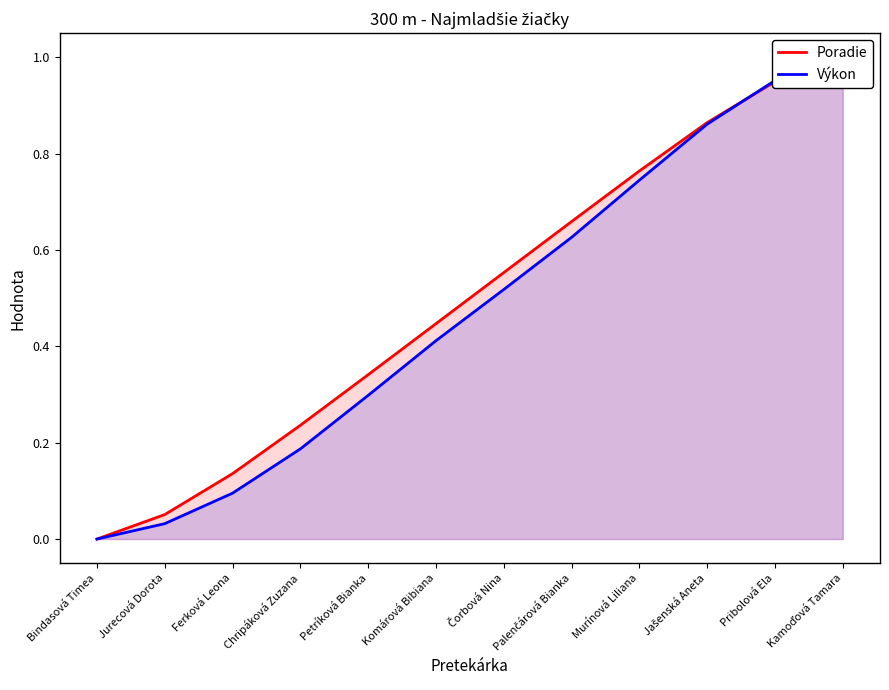

Reading left to right, what are all the values shown in this chart?

Poradie: 0.0	0.1	0.1	0.2	0.3	0.4	0.6	0.7	0.8	0.9	0.9	1.0
Výkon: 0.0	0.0	0.1	0.2	0.3	0.4	0.5	0.6	0.7	0.9	1.0	1.0